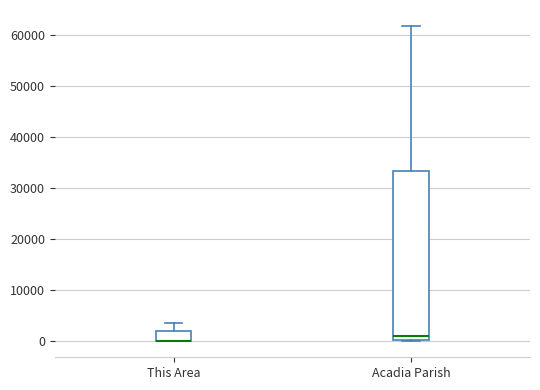

Reading left to right, transcribe this box plot: for each box, give where its median line is, the range the box spans, and where its two whiskers end, as read against the y-axis. The values are not printed on the chart, so give them approximately, as read against the axis.

This Area: median 0 (drawn on the box's lower edge), box 0 to 2000, whiskers 0 to 4000
Acadia Parish: median 1000, box 0 to 33000, whiskers 0 (just below the box's lower edge) to 62000